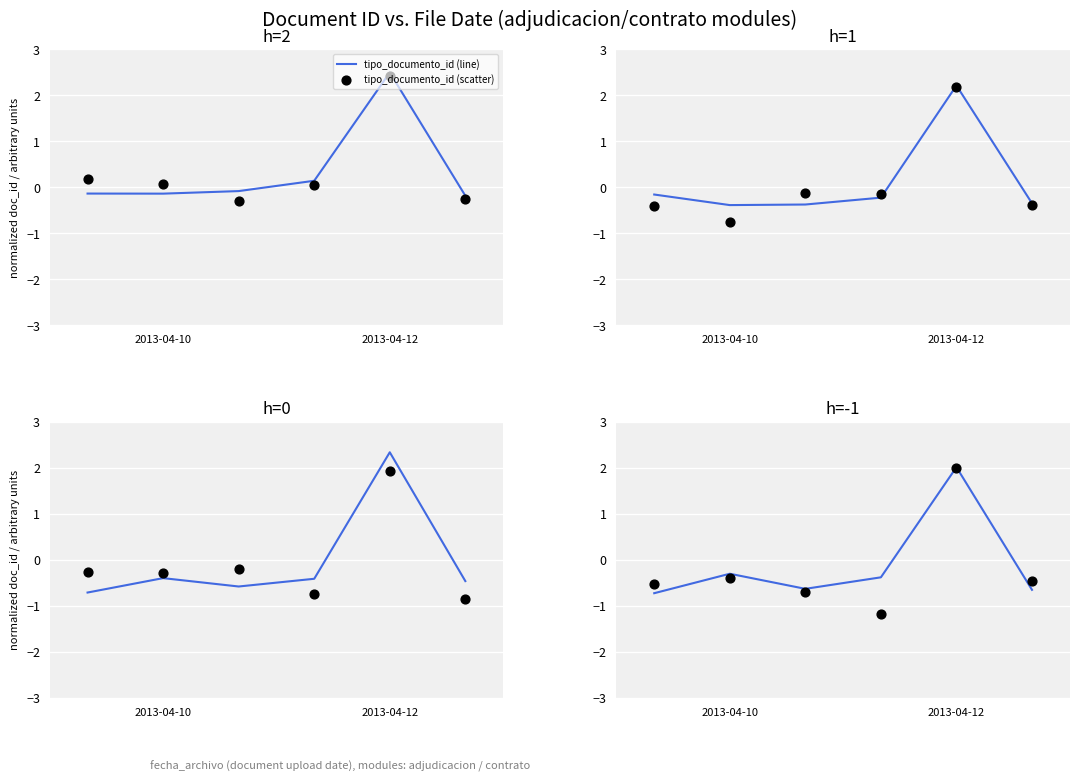

Which series reaches the minimum Y coordinate?

tipo_documento_id (scatter)